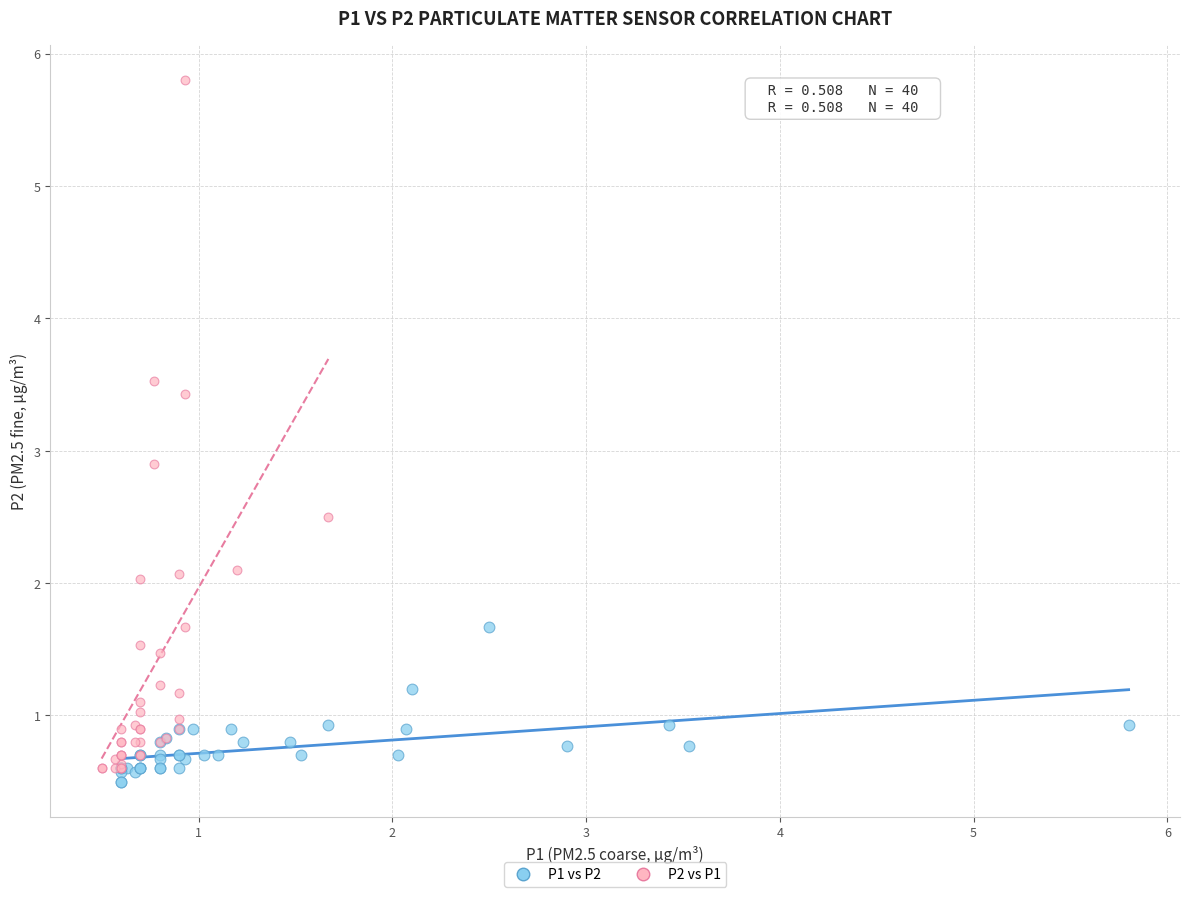

Which series contains the highest Y value?

P2 vs P1